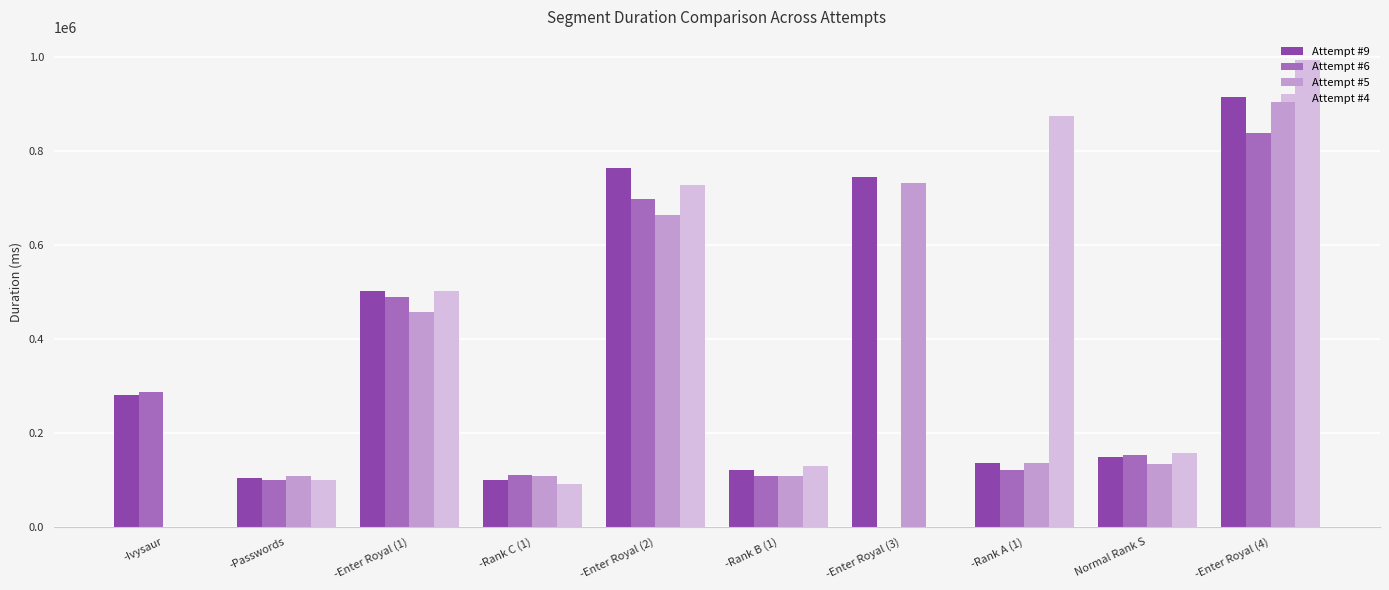

How many positive values does the Attempt #6 series have?

9